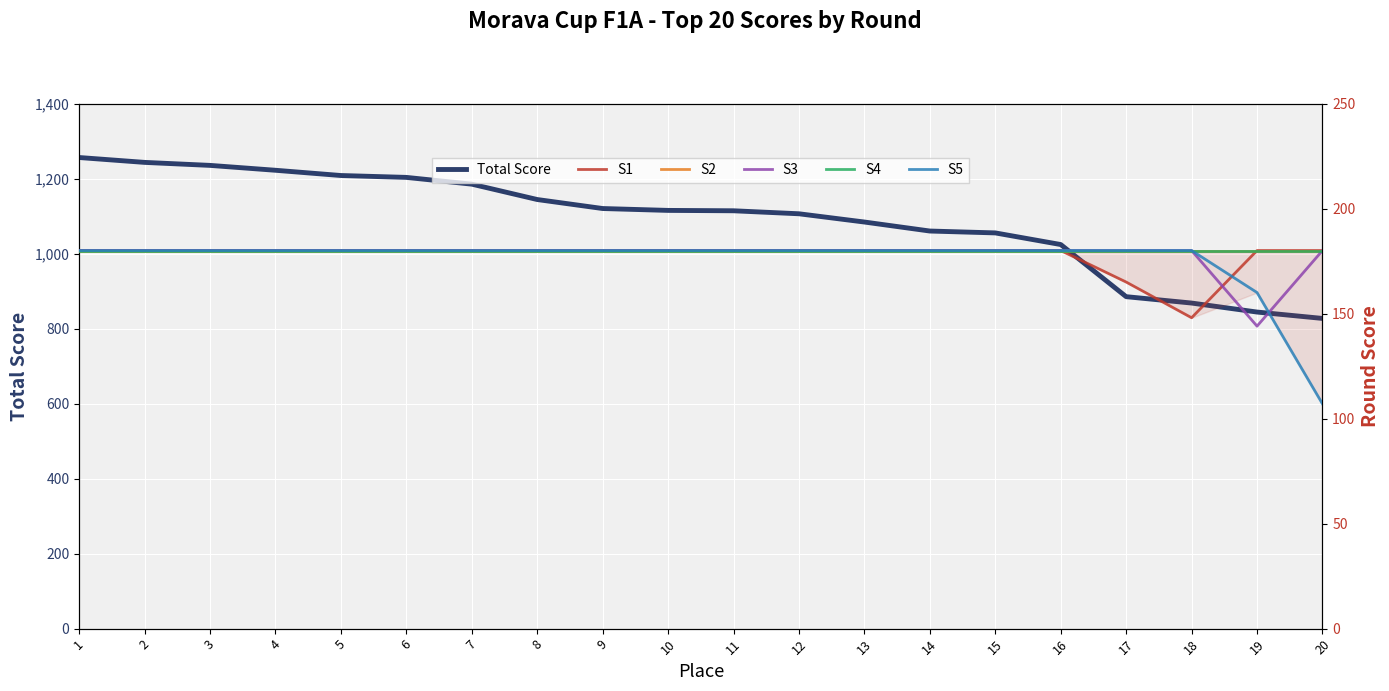

What value does the S3 series have at 10, to the nearest 5?

180